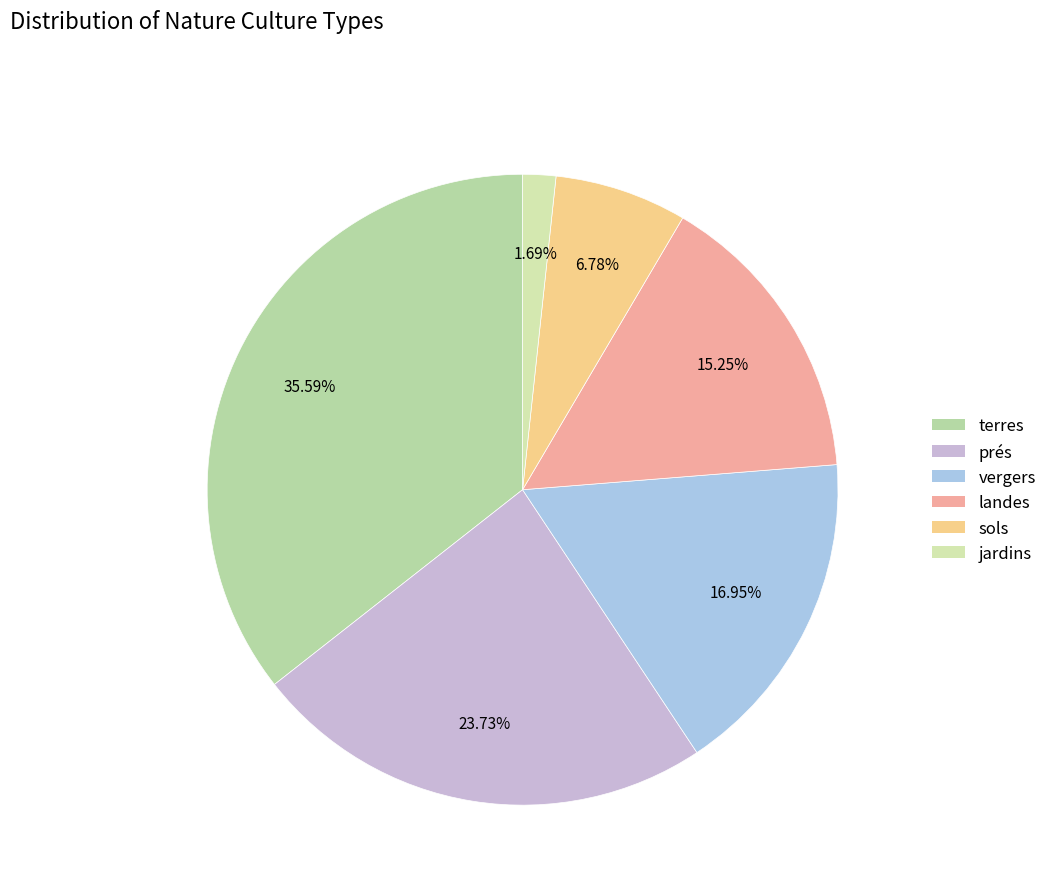

Do vergers and jardins together represent more than half of the pie?

No